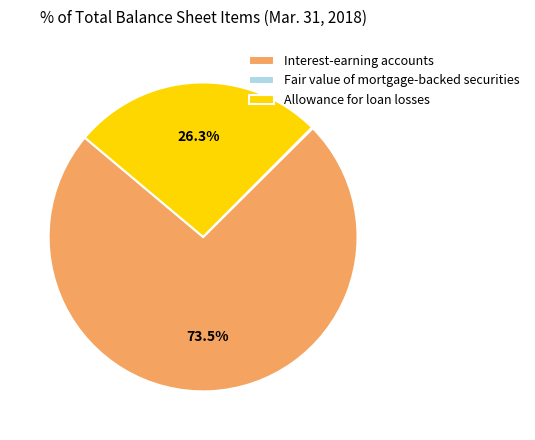

What portion of the pie excludes Allowance for loan losses?

73.7%